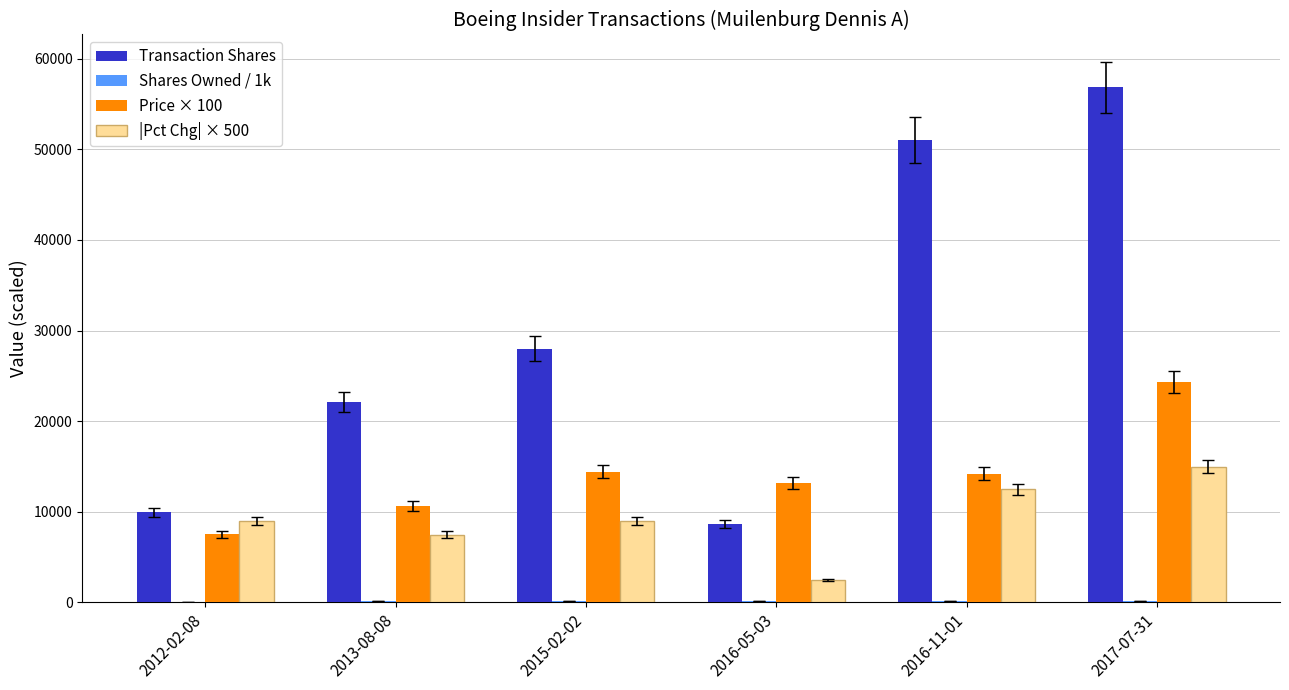

Between 2012-02-08 and 2017-07-31, which series saw the biggest shift?

Transaction Shares